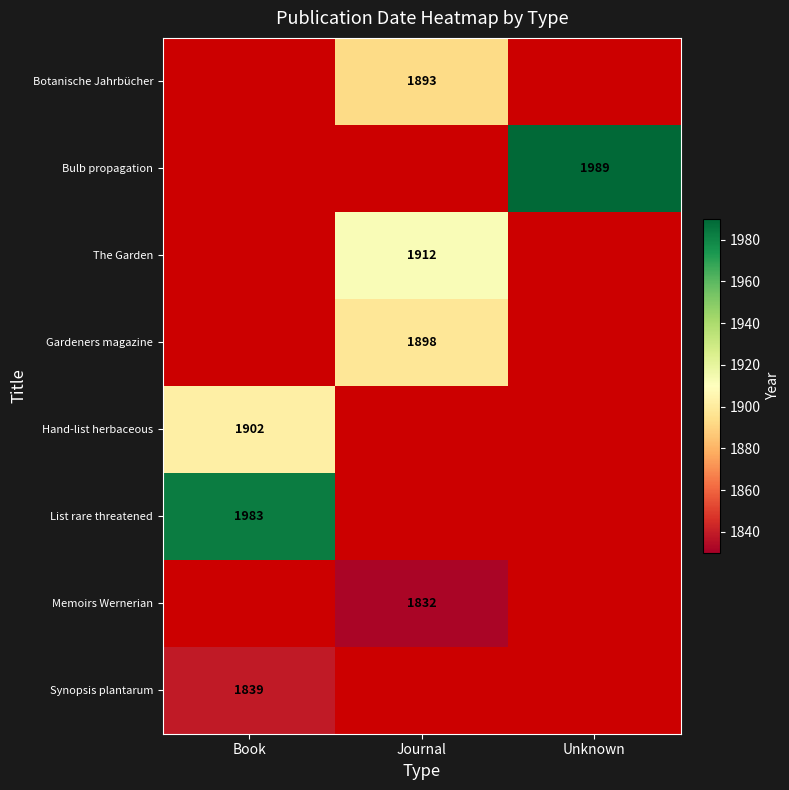

What is the greatest value displayed?

1989